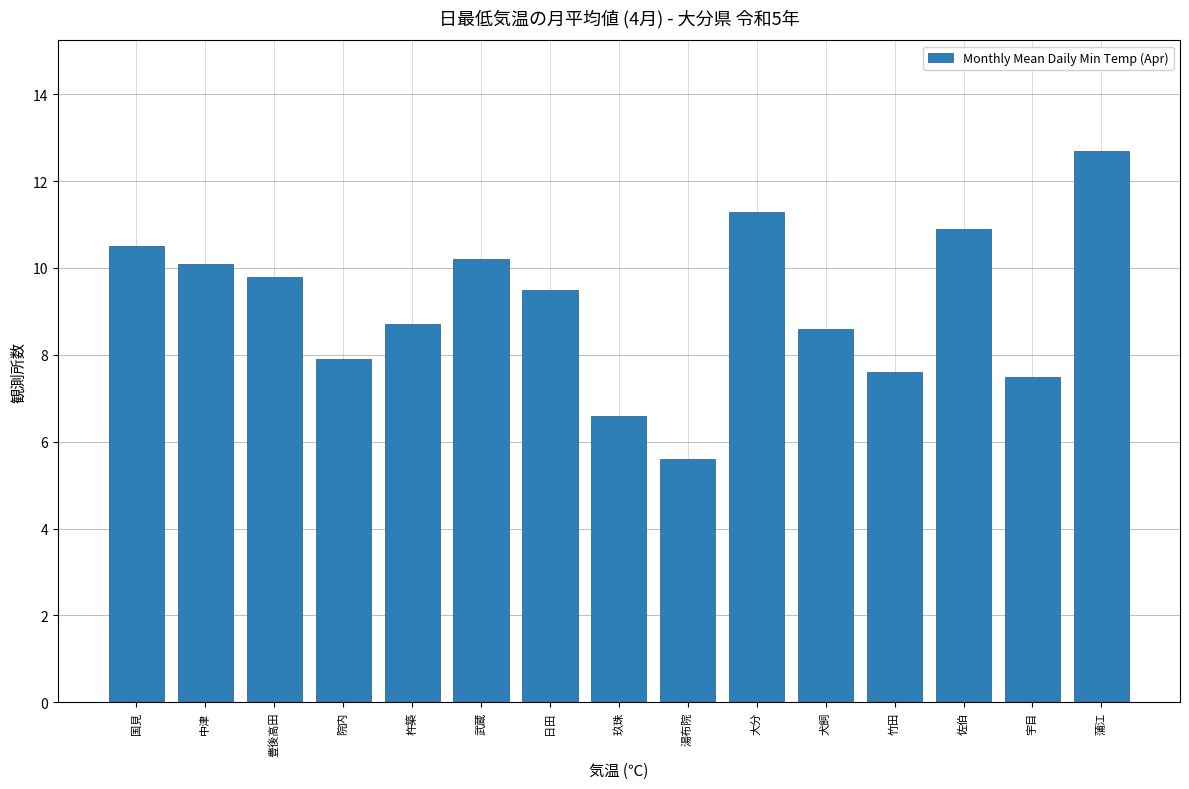

Reading left to right, what are all the values shown in this chart?

国見=10.5	中津=10.1	豊後高田=9.8	院内=7.9	杵築=8.7	武蔵=10.2	日田=9.5	玖珠=6.6	湯布院=5.6	大分=11.3	犬飼=8.6	竹田=7.6	佐伯=10.9	宇目=7.5	蒲江=12.7